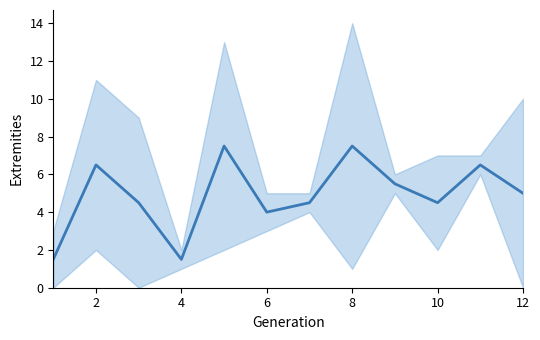

The value at 12 is 2.0. True or false?

False